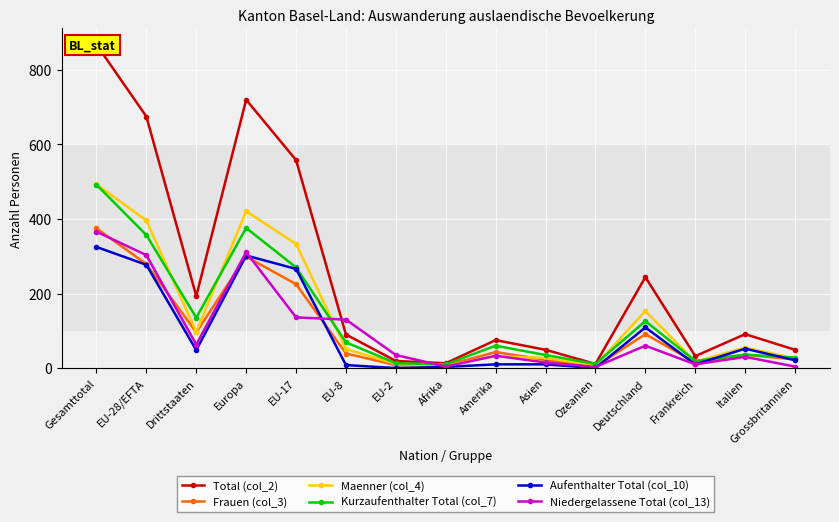

True or false: Frauen (col_3) and Kurzaufenthalter Total (col_7) cross at least once.

False